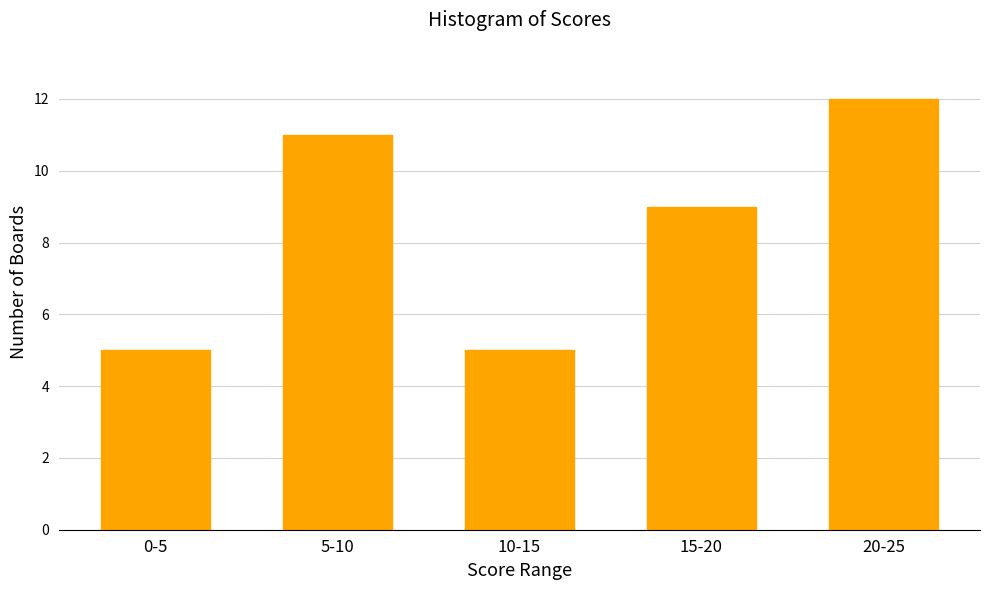

Reading left to right, extract all data points from this chart.

0-5=5	5-10=11	10-15=5	15-20=9	20-25=12